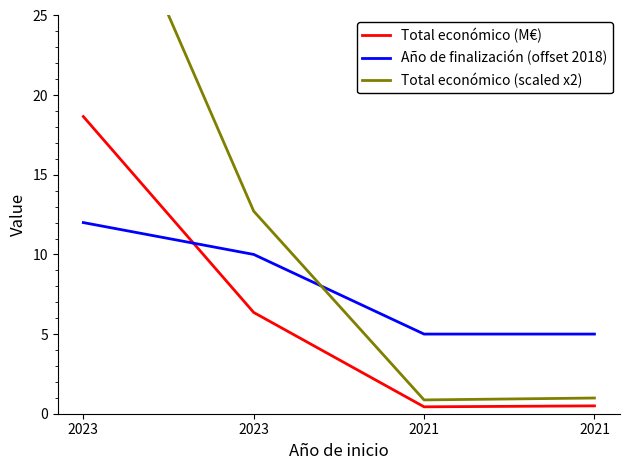

Is it true that Total económico (scaled x2) equals 0.3 at 2021?

False